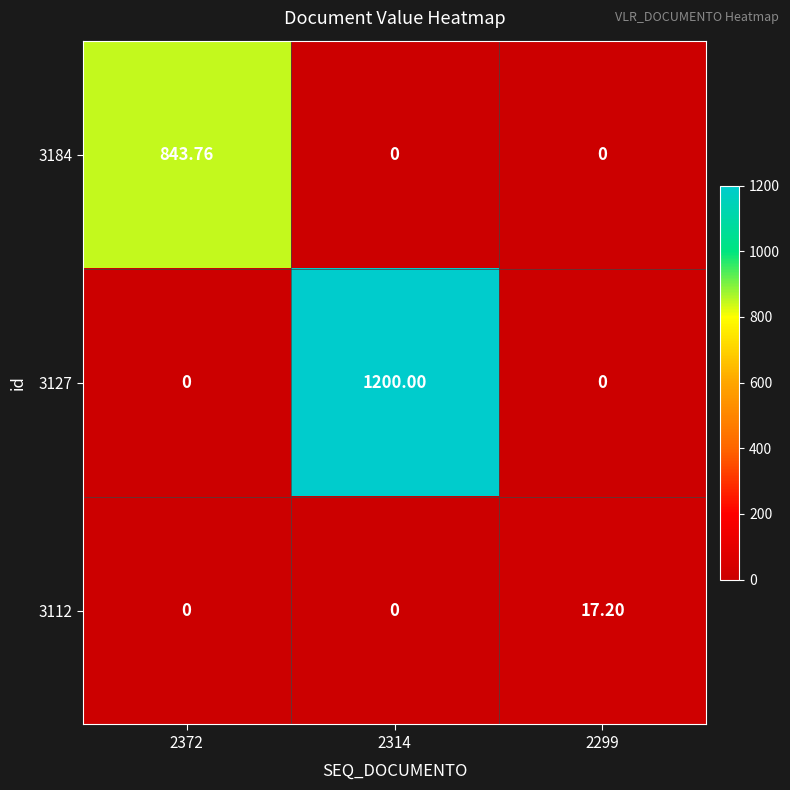

Is the value of 3127 at 2314 greater than the value of 3184 at 2299?

Yes